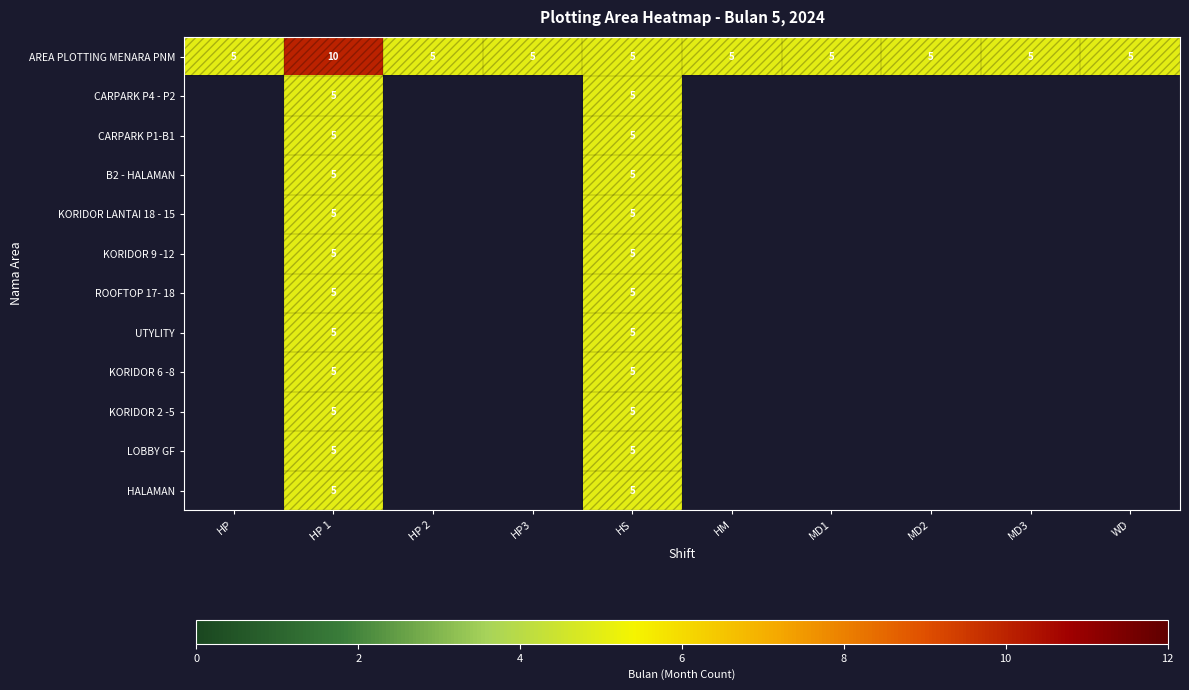

What is the total value across all series at HP 1?

65